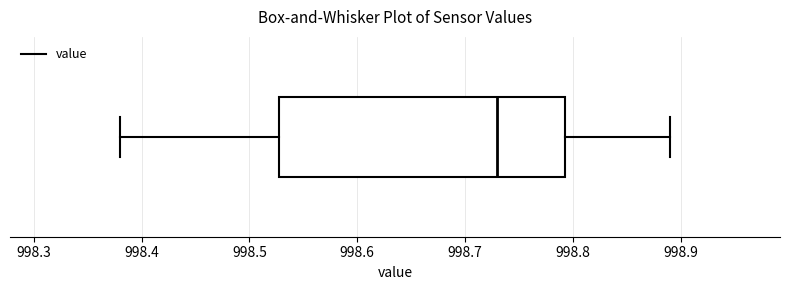

Transcribe this box plot: give where the median line is, the range the box spans, and where the two whiskers end, as read against the x-axis. The values are not printed on the chart, so give them approximately, as read against the axis.

median 998.73, box 998.53 to 998.79, whiskers 998.38 to 998.89